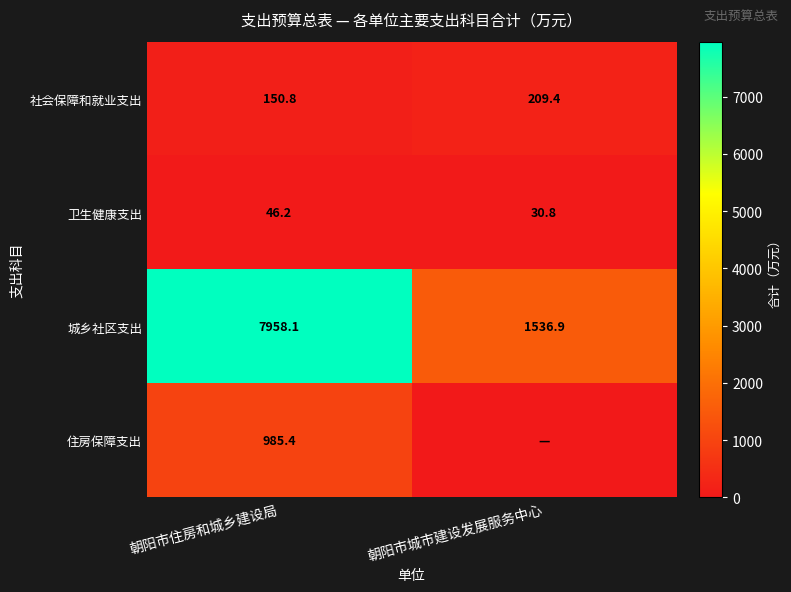

What is the total value across all series at 朝阳市住房和城乡建设局?

9140.5